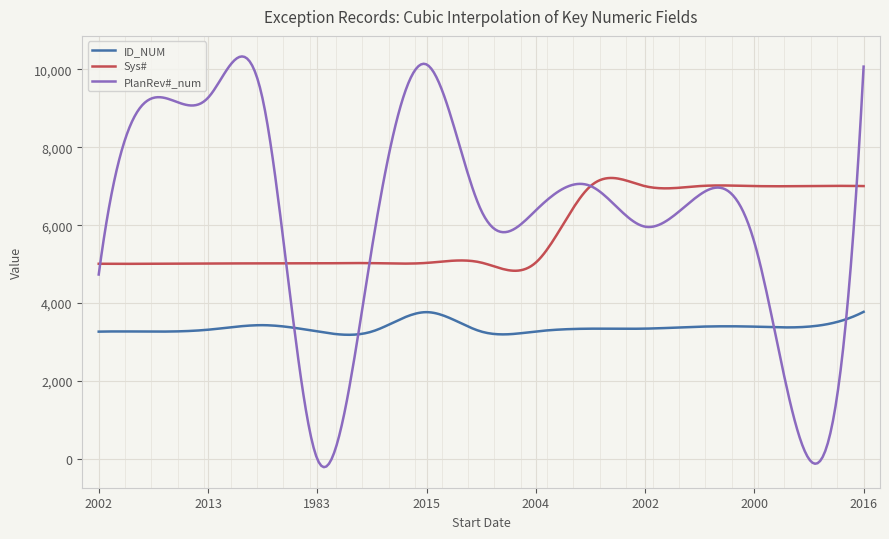

Which series has the widest spread of values?

PlanRev#_num